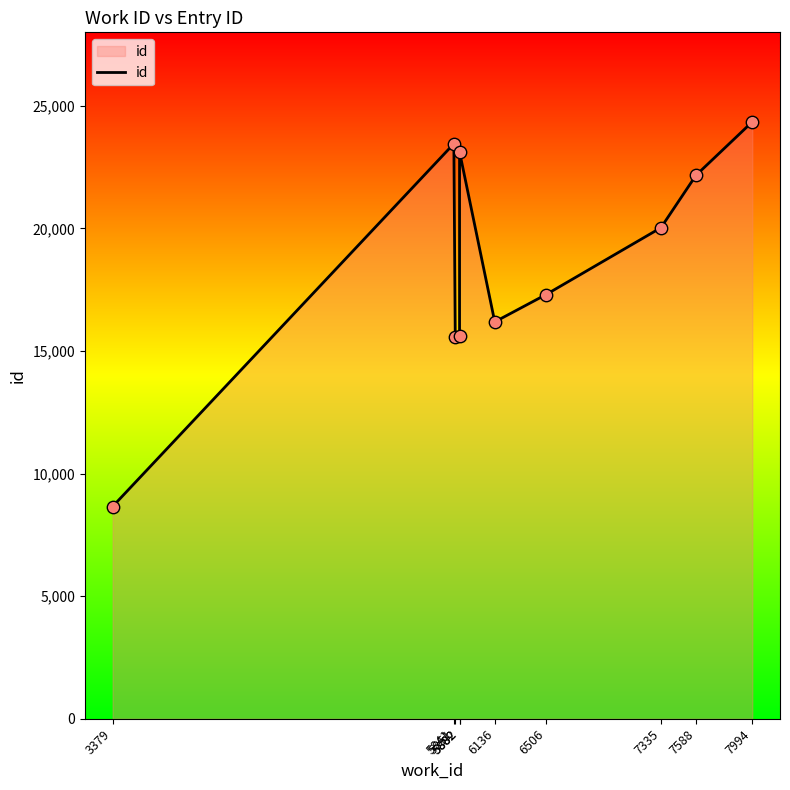

What is the change in value from 6506 to 7335?

+2727